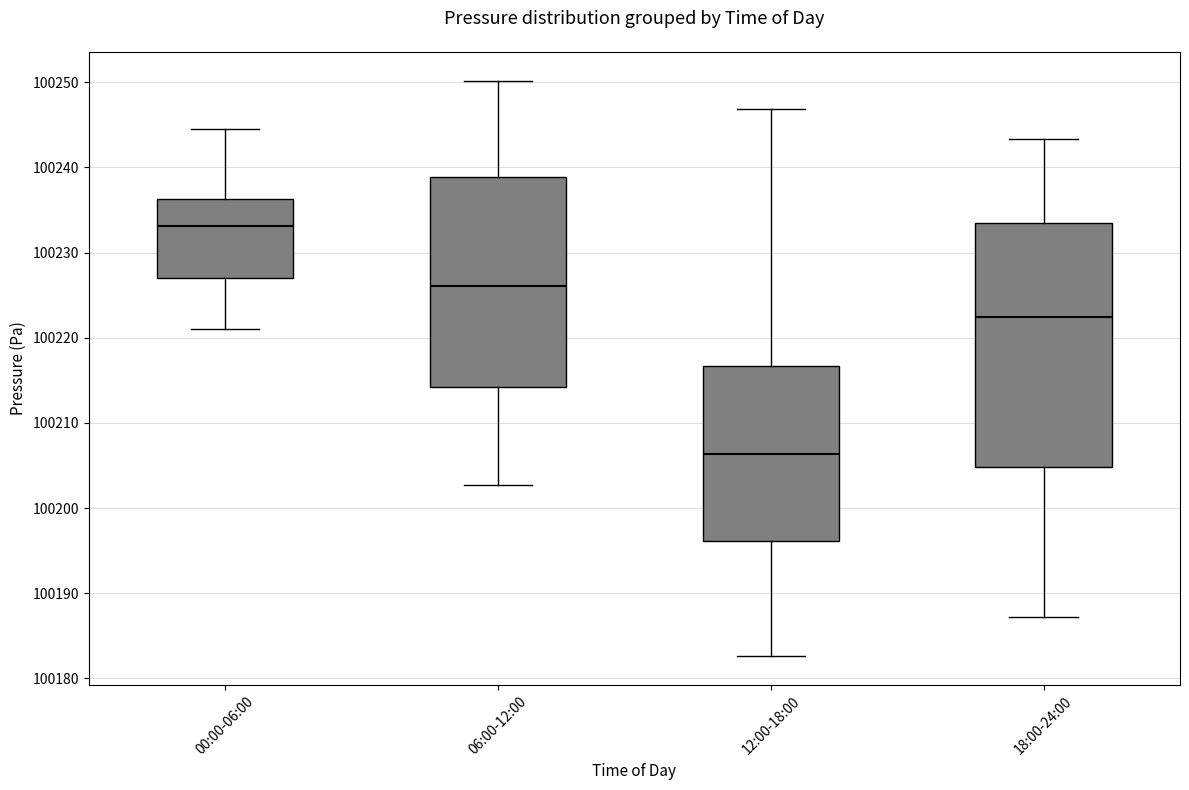

Where does the lower whisker of the box for 00:00-06:00 end on the y-axis? The values are not printed on the chart, so give them approximately, as read against the axis.

100221